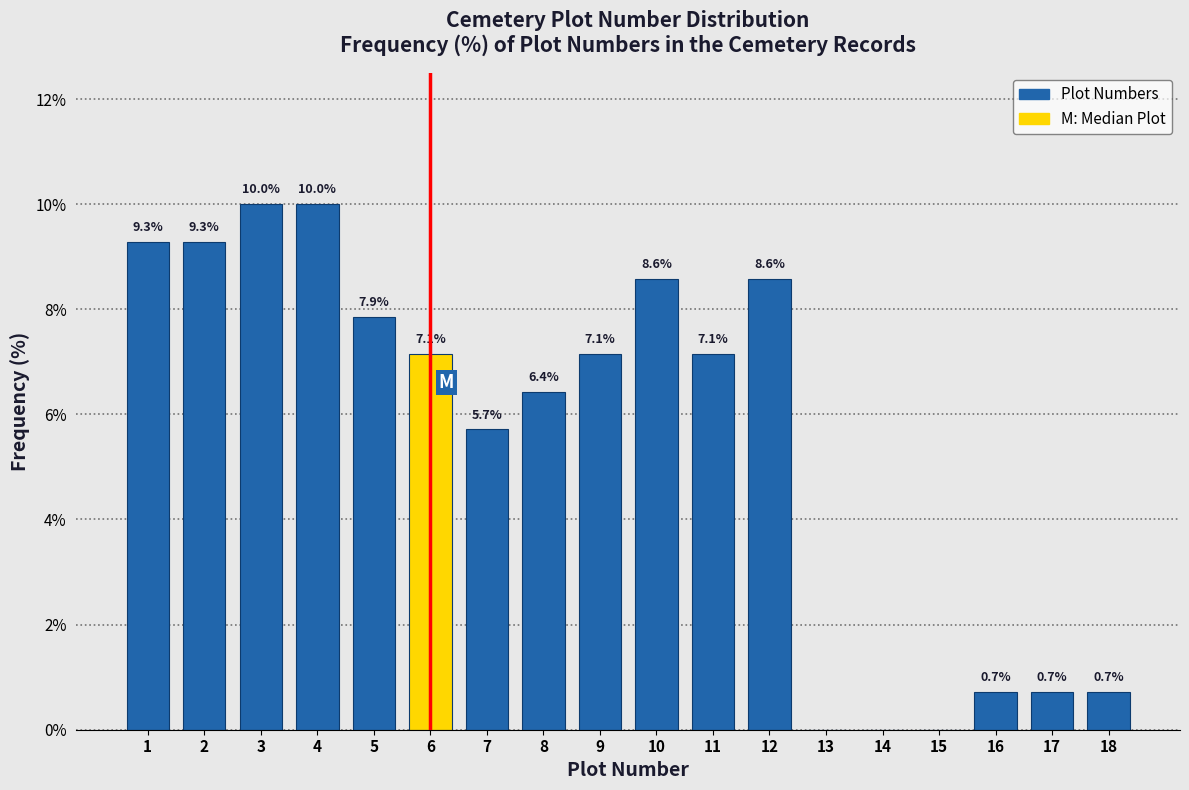

Reading right to left, list all the values displayed in this chart.

18=0.7	17=0.7	16=0.7	15=0.0	14=0.0	13=0.0	12=8.6	11=7.1	10=8.6	9=7.1	8=6.4	7=5.7	6=7.1	5=7.9	4=10.0	3=10.0	2=9.3	1=9.3